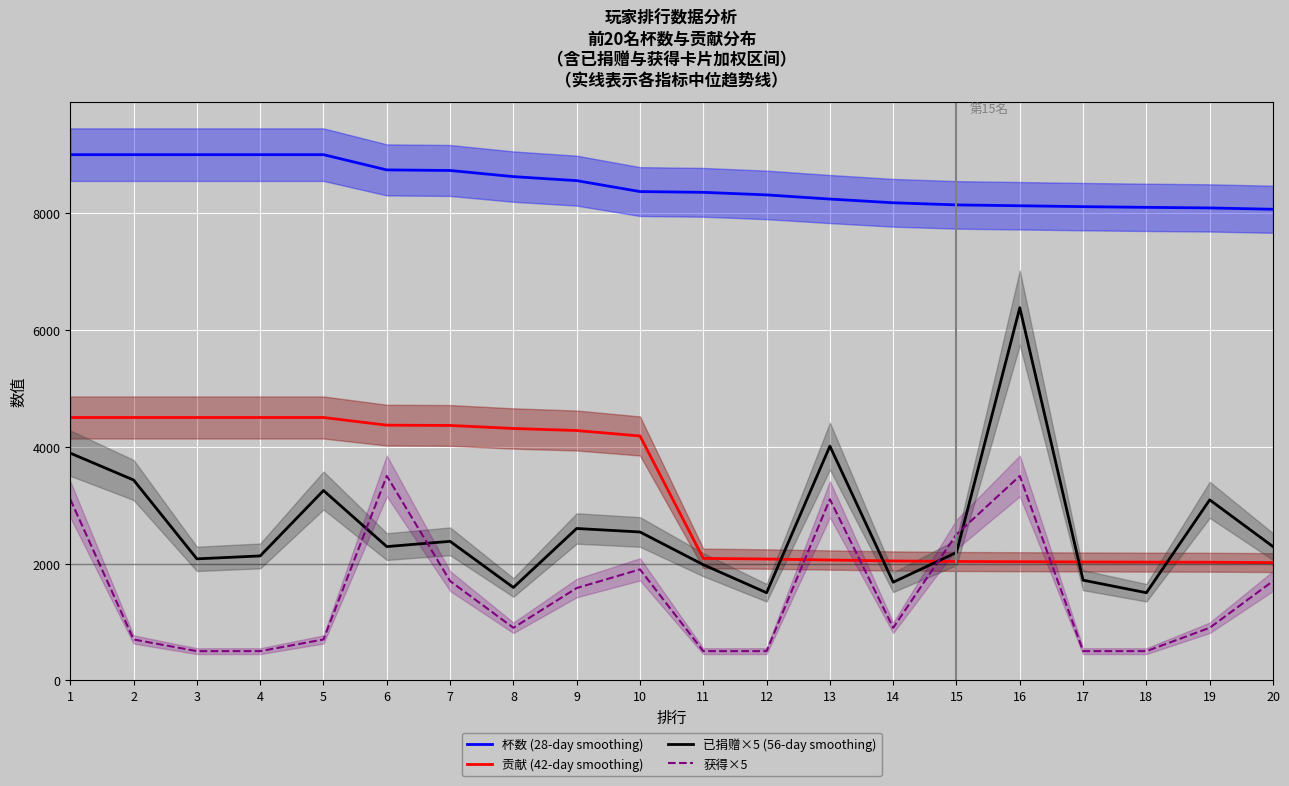

Where does the 获得×5 series first go above 900?

1